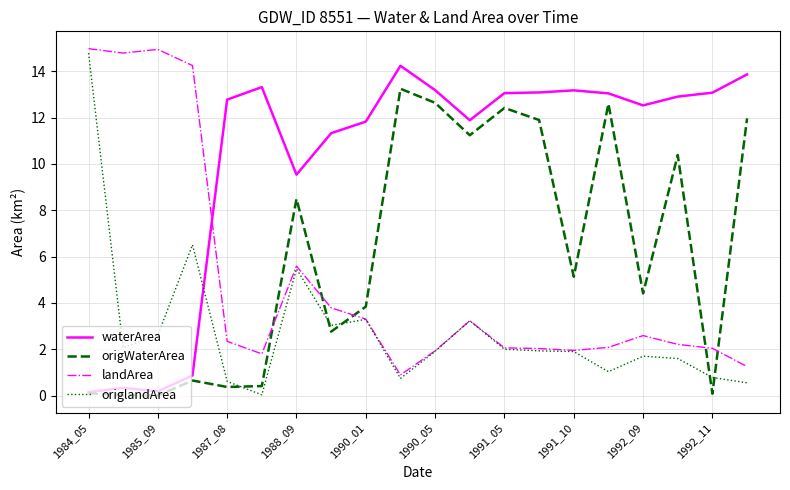

How many lines are shown in the chart?

4